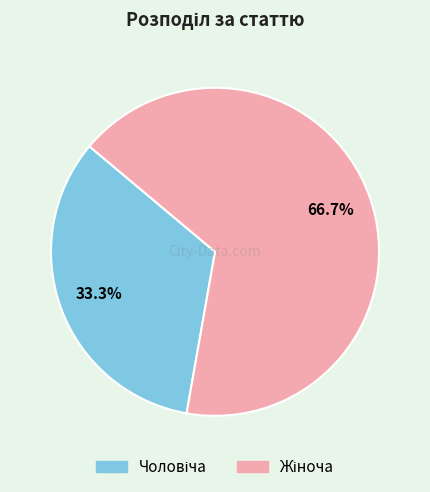

Is there a majority slice in this chart?

Yes